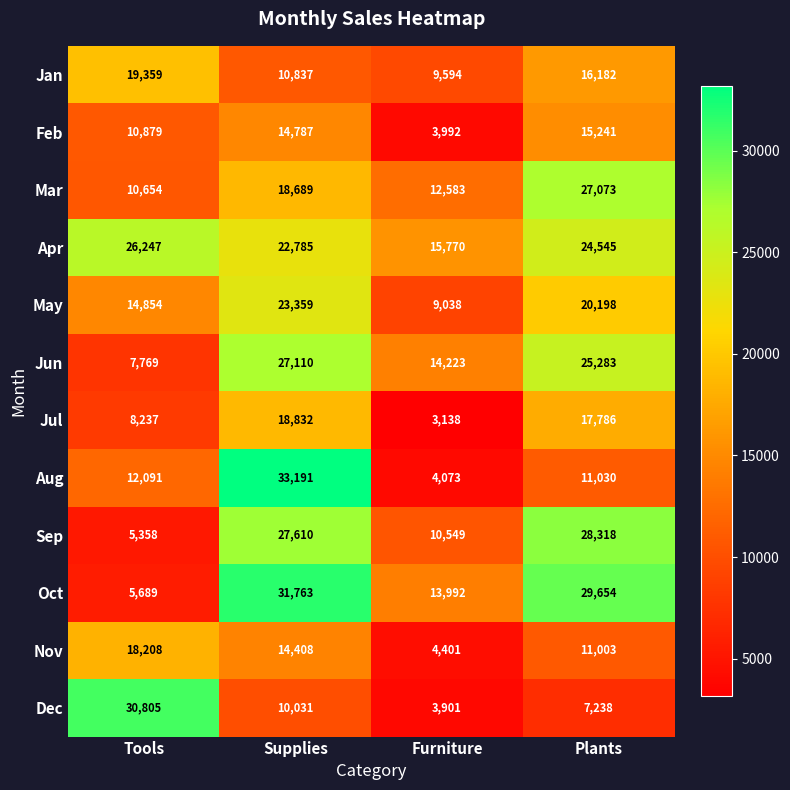

What is the sum of all Apr values?

89347